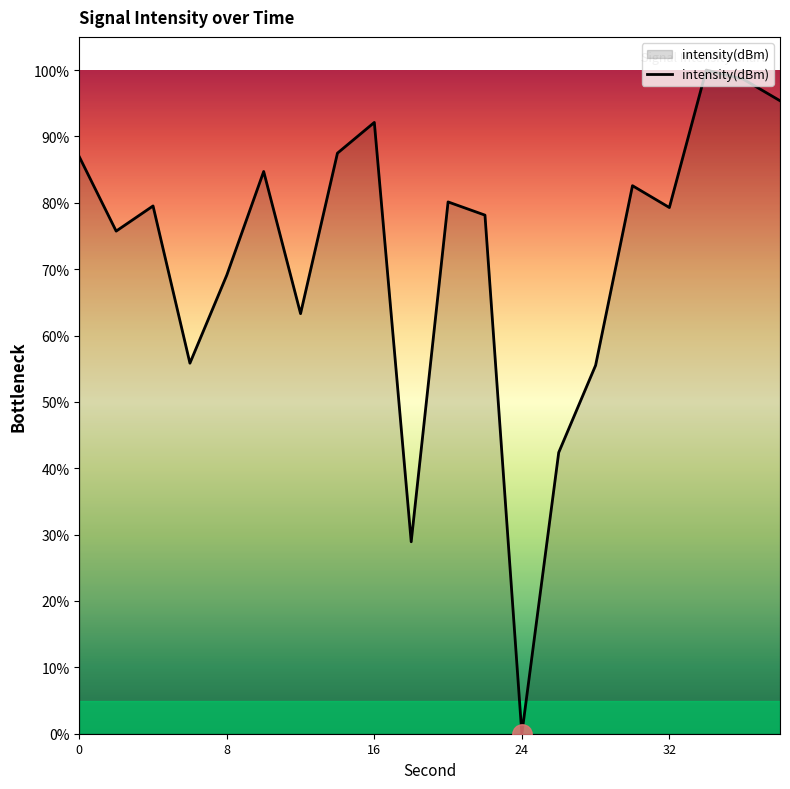

What is the difference between the maximum and minimum values?

100.0